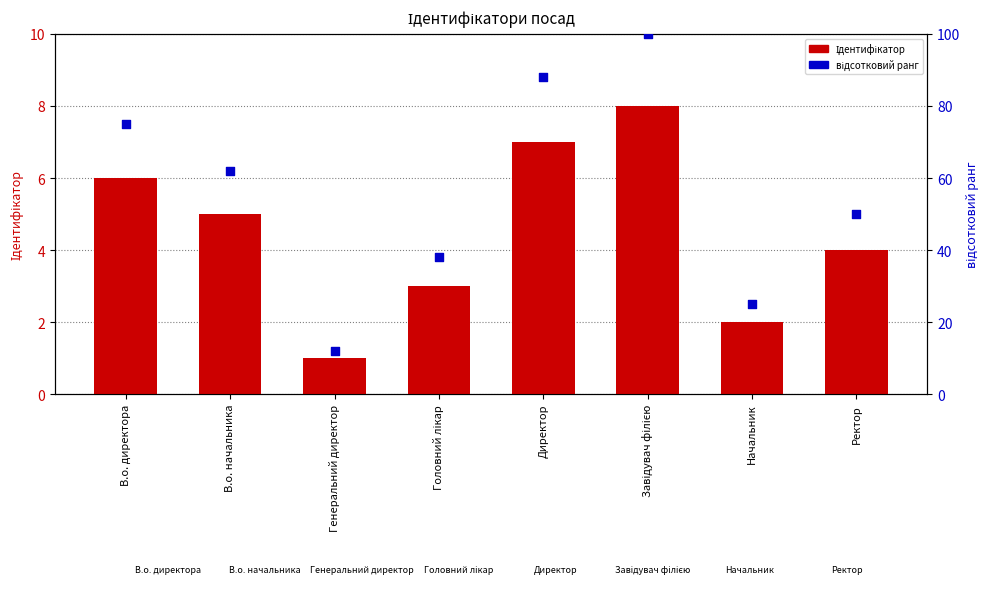

Which series has the largest total across all categories?

відсотковий ранг